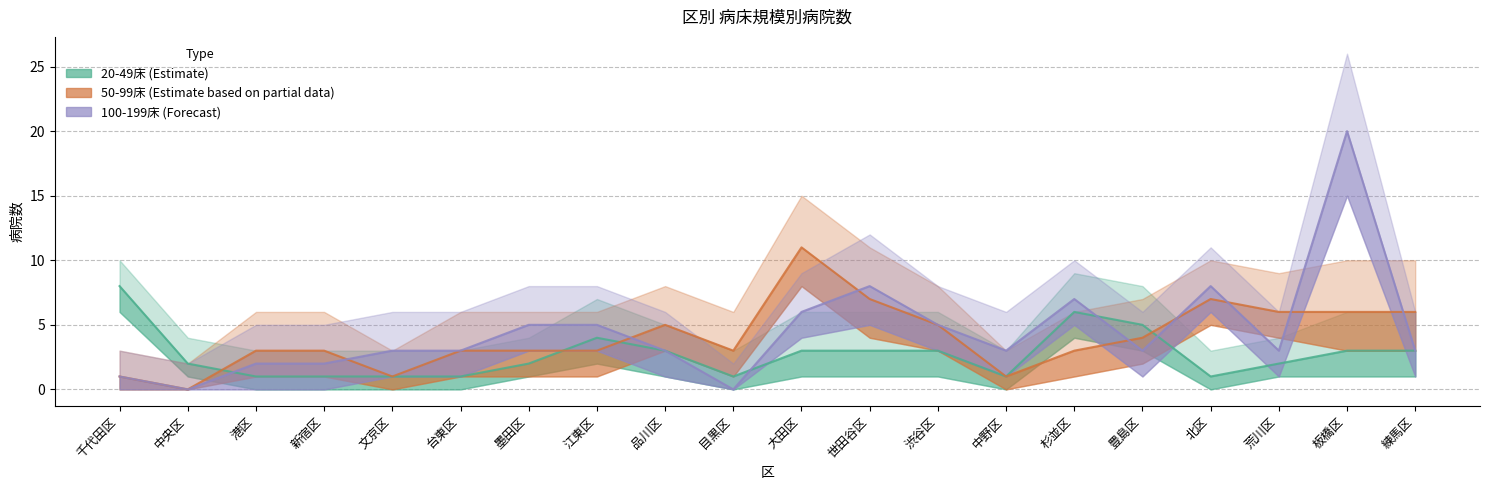

How many times do 100-199床 (Forecast) and 50-99床 (Estimate based on partial data) cross each other?

8